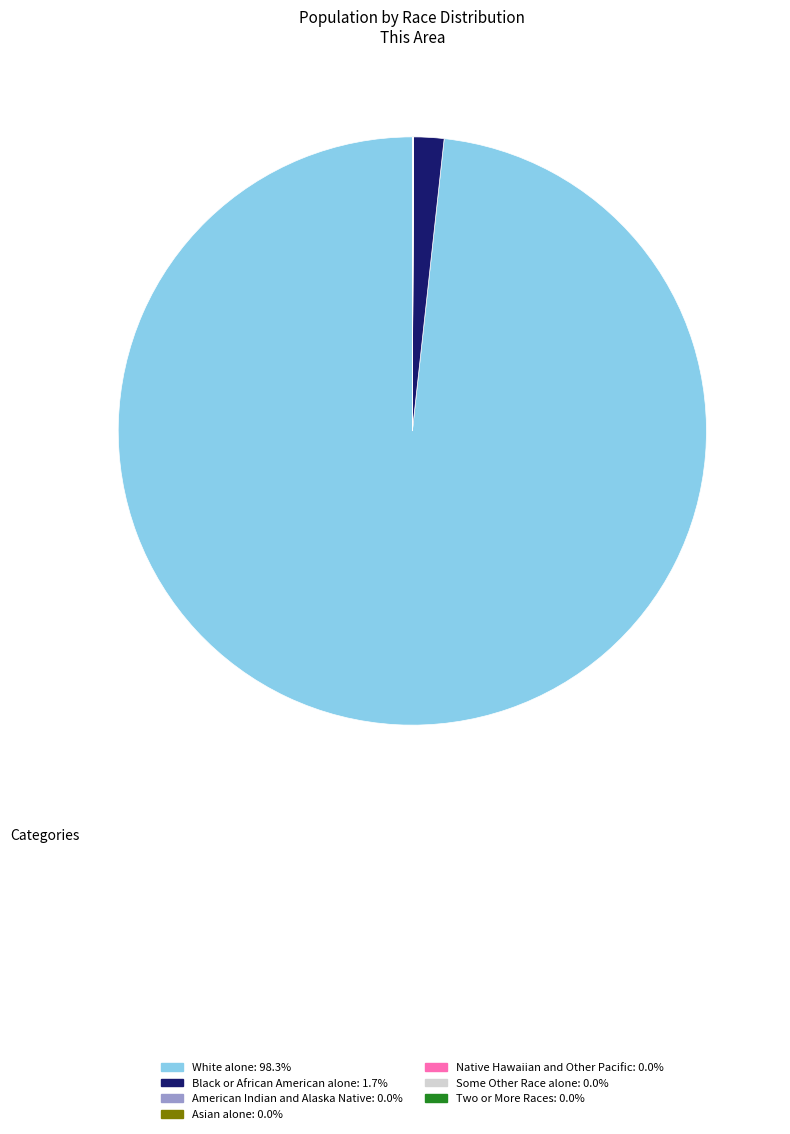

Does any single category account for the majority?

Yes